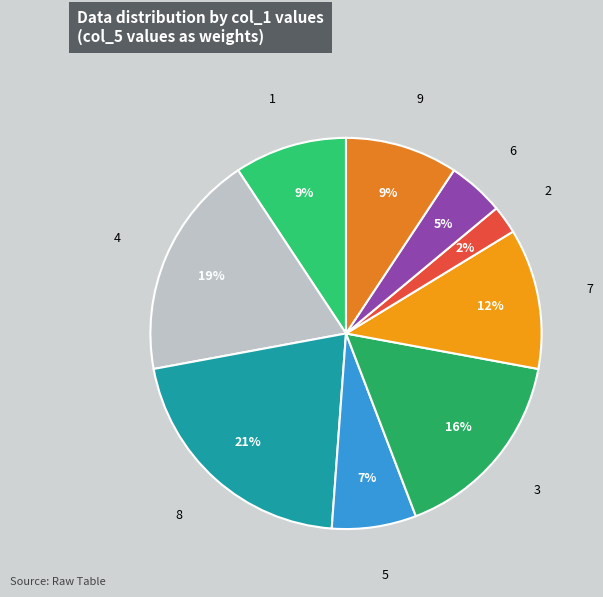

Which category has the smallest portion of the pie?

2